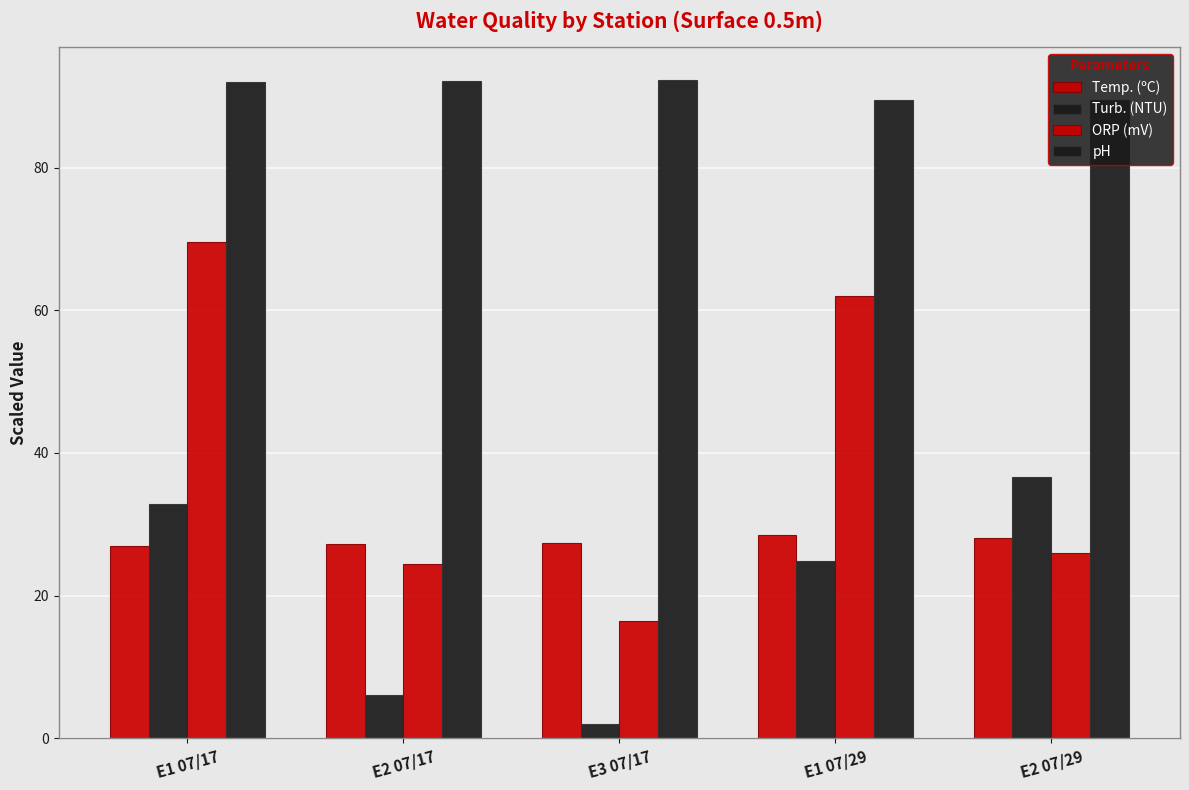

How many groups of bars are there?

5